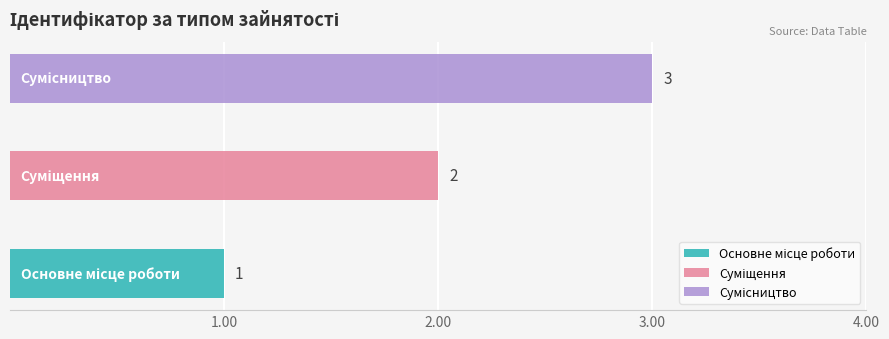

List the labels in order of value, largest first.

Сумісництво, Суміщення, Основне місце роботи